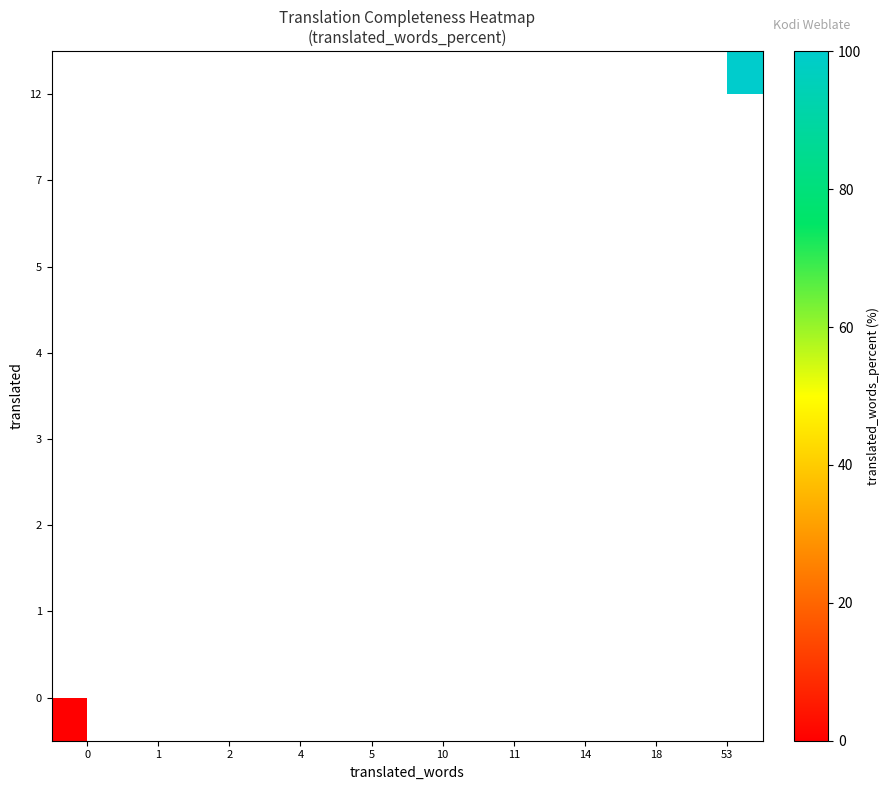

Between 18 and 5, which is larger?

5